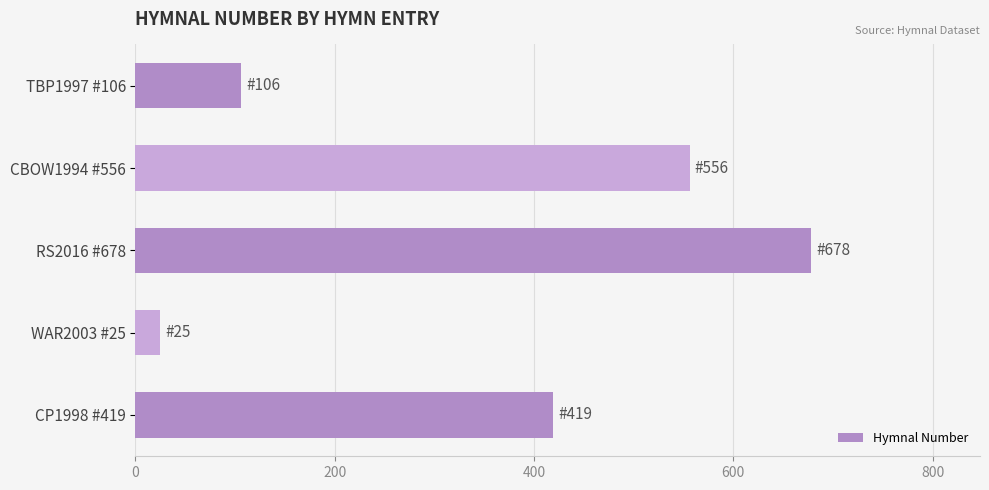

Which label corresponds to the largest value in the chart?

RS2016 #678